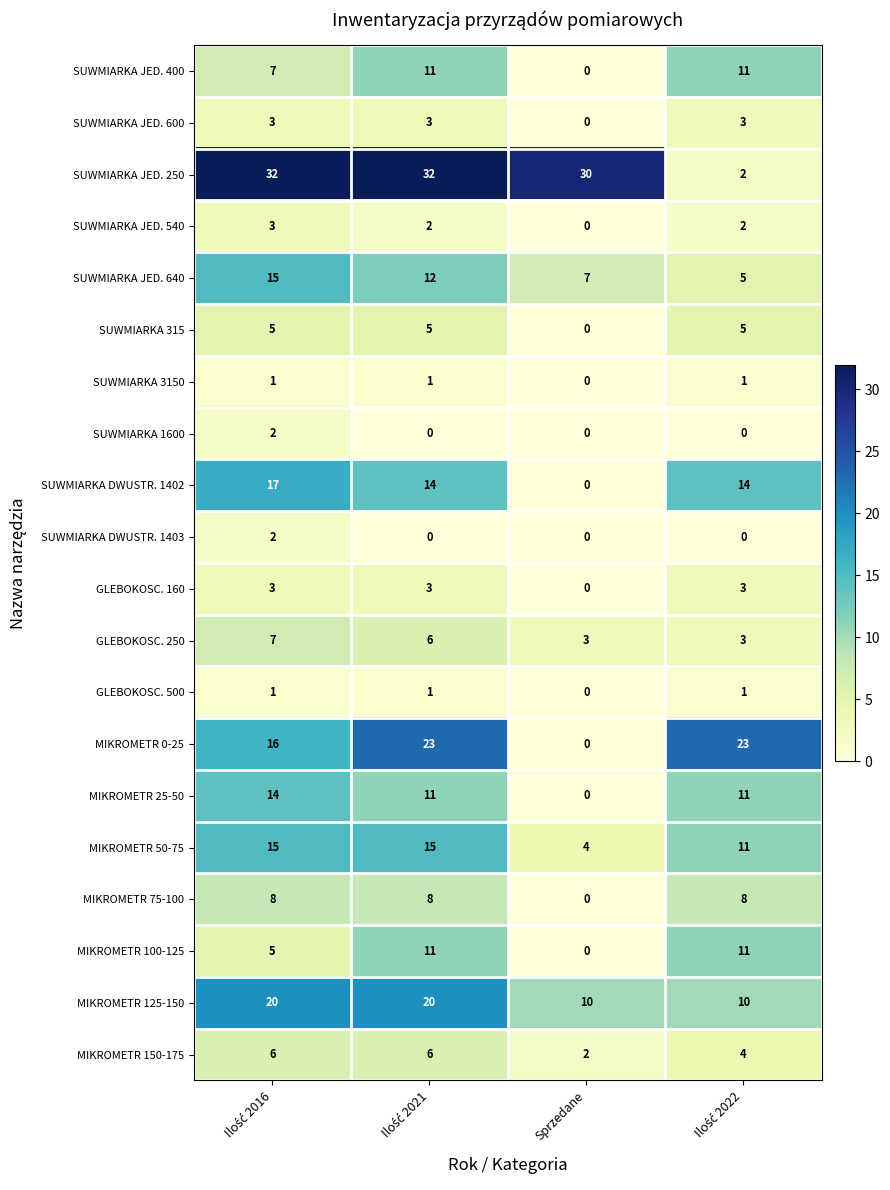

Is it true that SUWMIARKA JED. 640 equals 4 at Sprzedane?

False